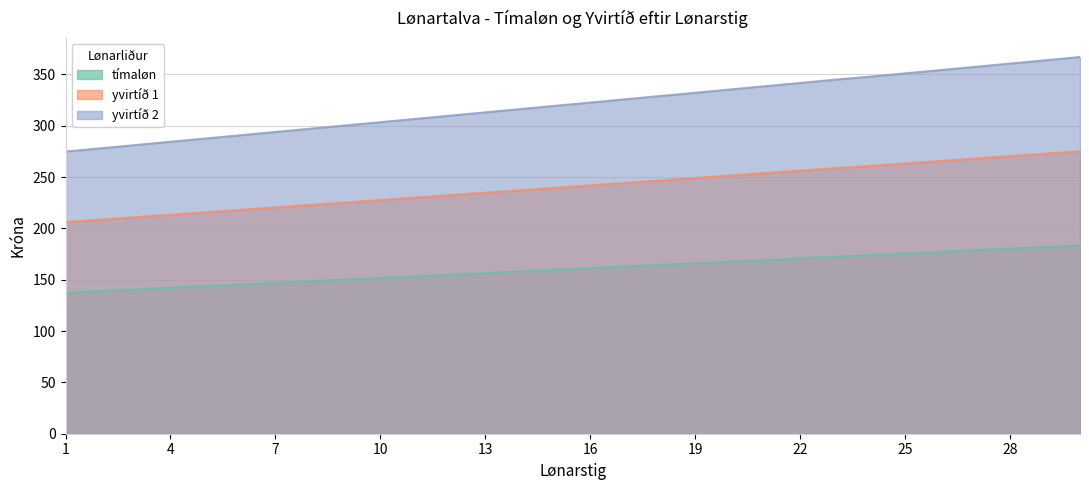

At which category does the chart reach its peak across all series?

30